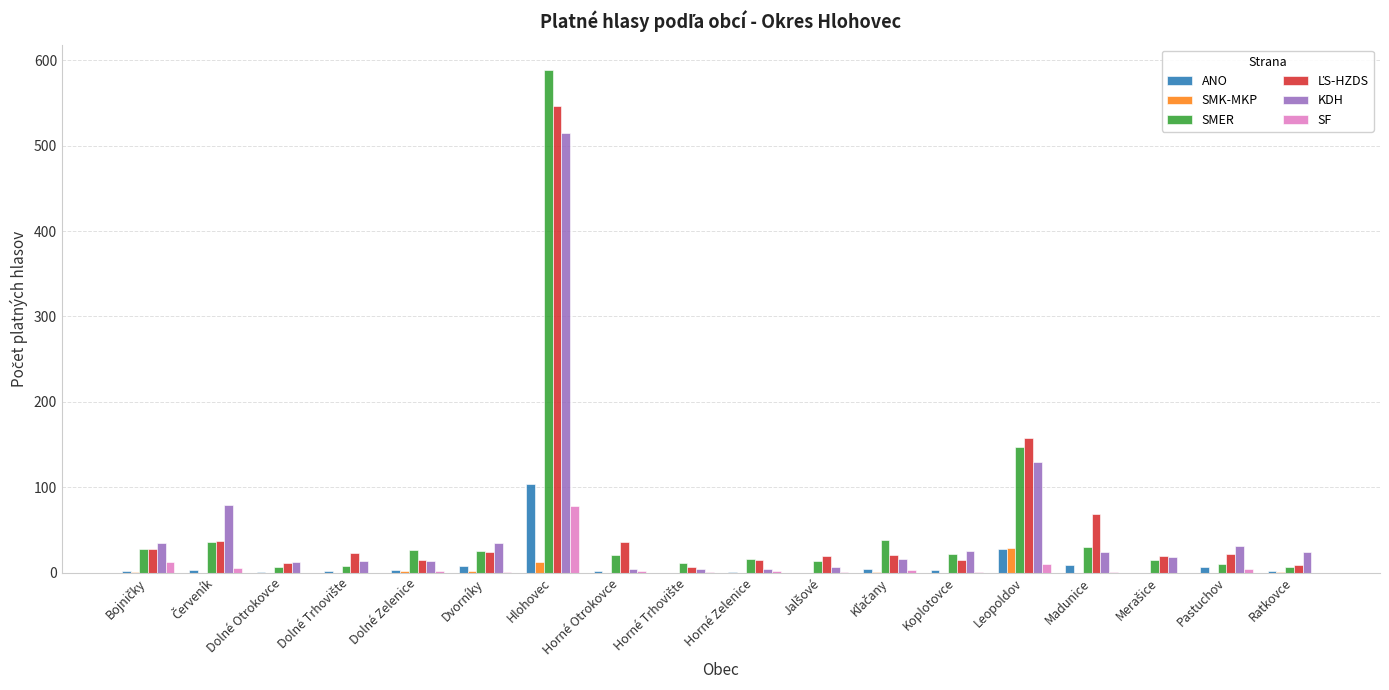

What is the highest value of the SMK-MKP series?

29